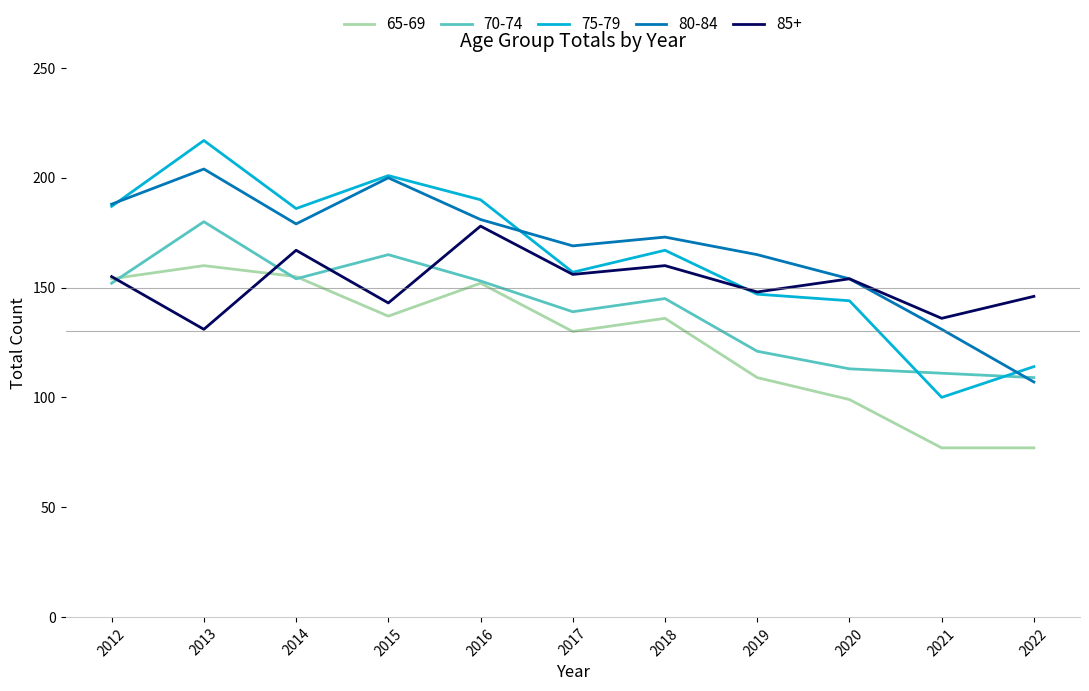

What is the difference between the maximum and minimum values in the 85+ series?

47